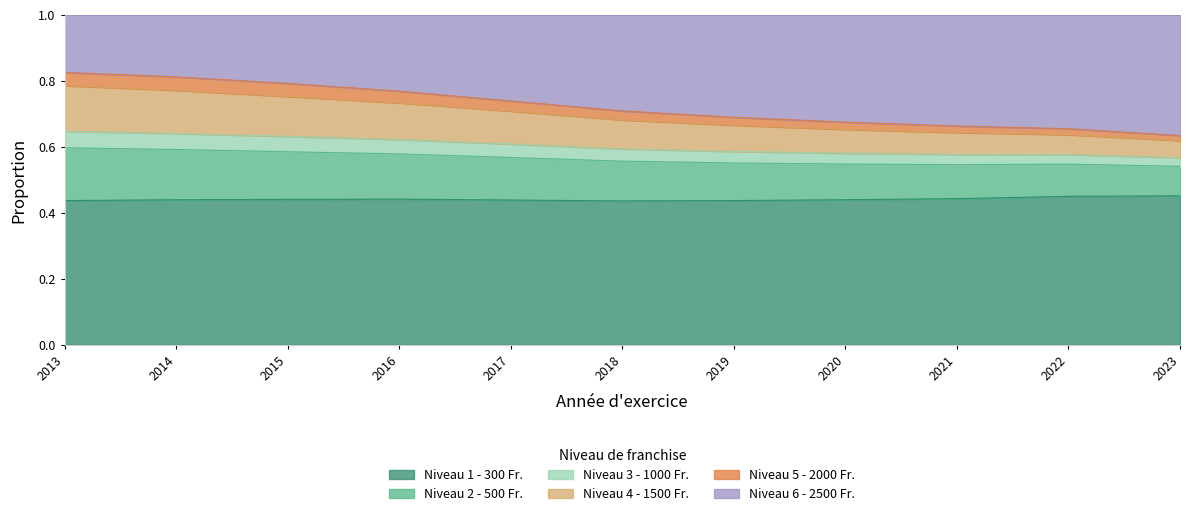

How many interior local valleys does the Niveau 1 - 300 Fr. series have?

1